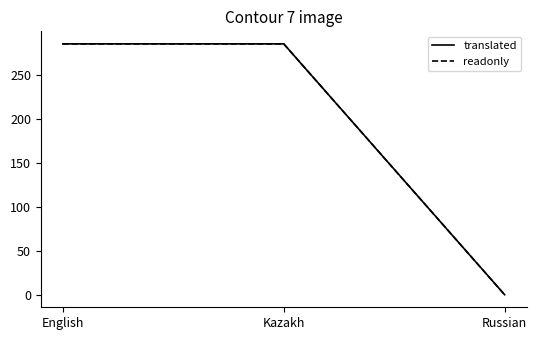

How many readonly values are between 0 and 285?

3